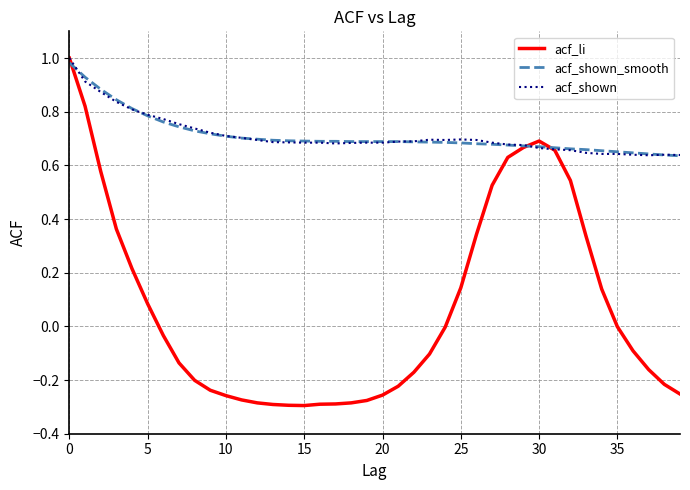

Which series has the largest range (max minus min)?

acf_li